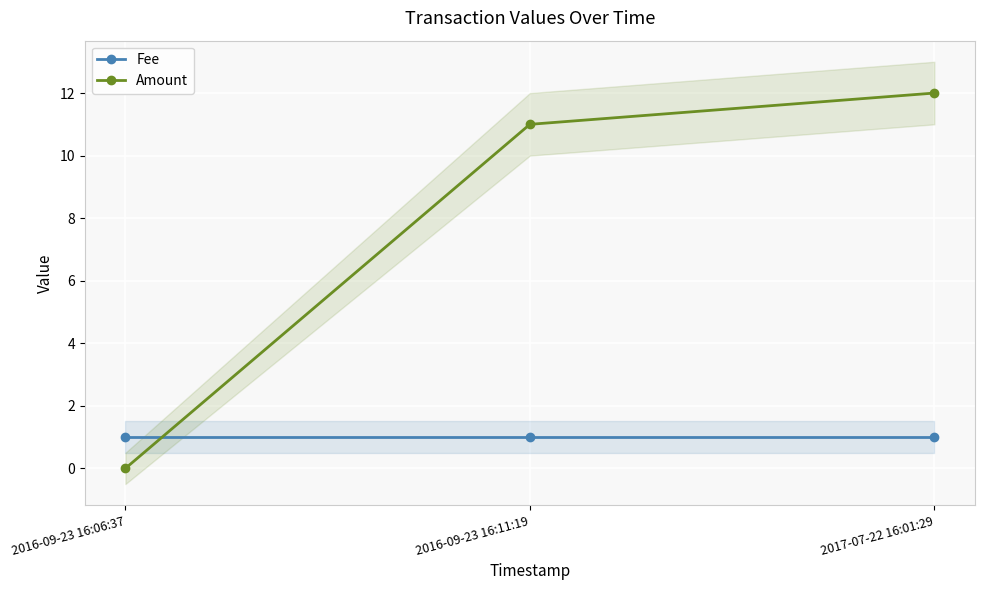

Rank the series by their maximum value, from lowest to highest.

Fee, Amount